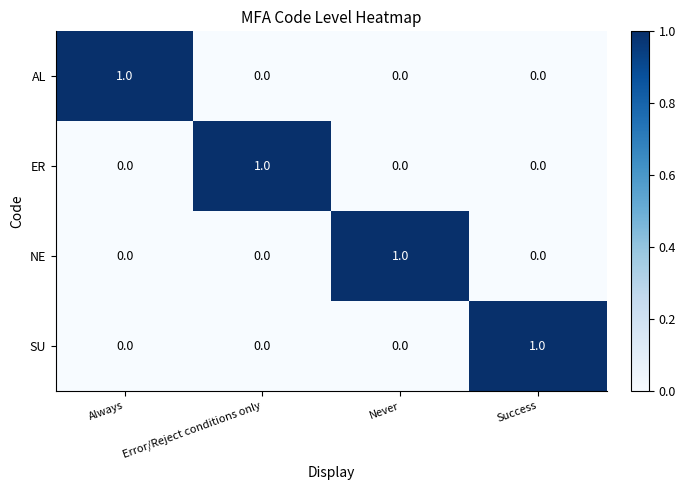

How many SU values are between 0 and 1?

4